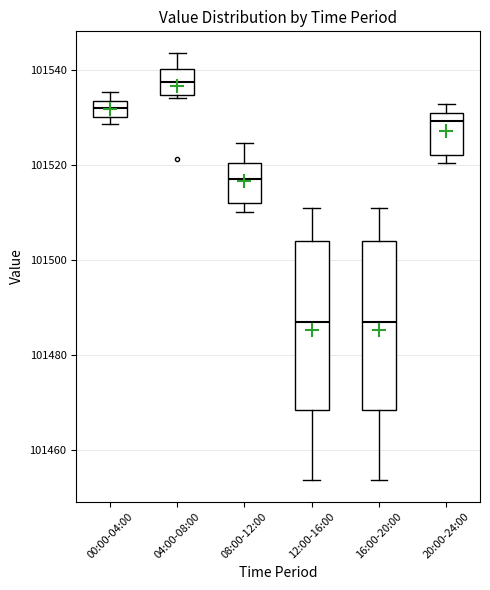

Reading left to right, read every box against the y-axis: the position of its median line, the range the box covers, and the ends of its whiskers. The values are not printed on the chart, so give them approximately, as read against the axis.

00:00-04:00: median 101532, box 101530 to 101534, whiskers 101528 to 101536
04:00-08:00: median 101538, box 101534 to 101540, whiskers 101534 (just below the box's lower edge) to 101544
08:00-12:00: median 101518, box 101512 to 101520, whiskers 101510 to 101524
12:00-16:00: median 101488, box 101468 to 101504, whiskers 101454 to 101510
16:00-20:00: median 101488, box 101468 to 101504, whiskers 101454 to 101510
20:00-24:00: median 101530 (just below the box's upper edge), box 101522 to 101530, whiskers 101520 to 101532